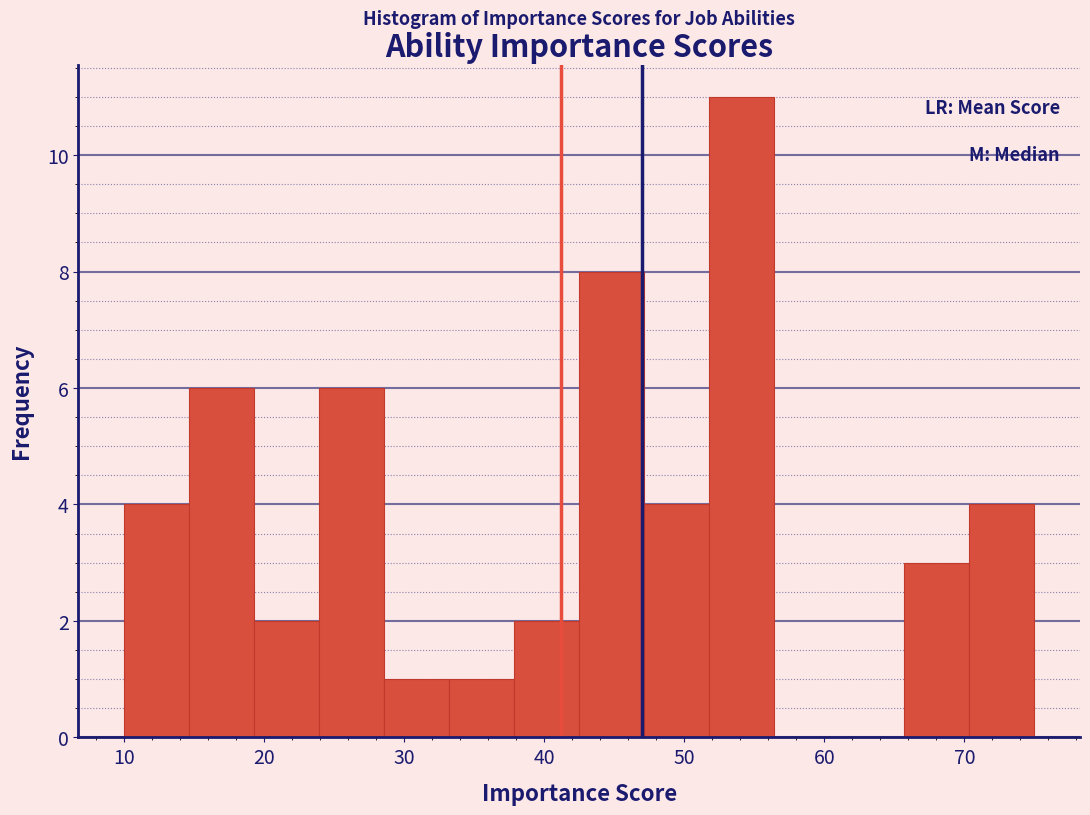

Reading left to right, transcribe this chart: for each bar, give the range it covers on the x-axis and its height. Neither the bar edges nor the heights are printed on the chart, so give them approximately, as read against the axes.

10 to 15: 4
15 to 19: 6
19 to 24: 2
24 to 29: 6
29 to 33: 1
33 to 38: 1
38 to 43: 2
43 to 47: 8
47 to 52: 4
52 to 56: 11
56 to 61: 0
61 to 66: 0
66 to 70: 3
70 to 75: 4